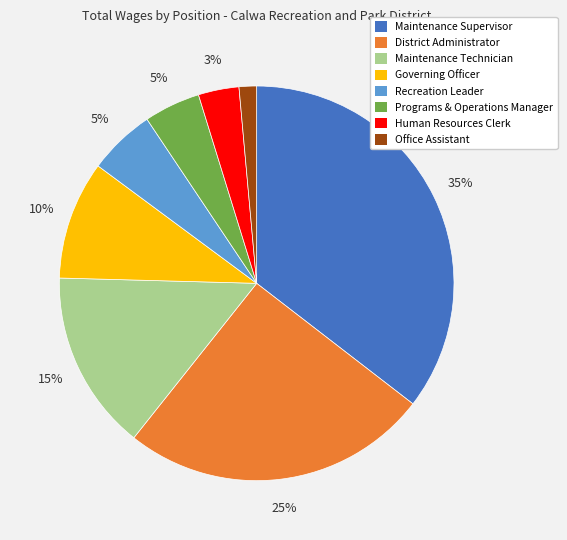

Which has a higher value, Governing Officer or Recreation Leader?

Governing Officer